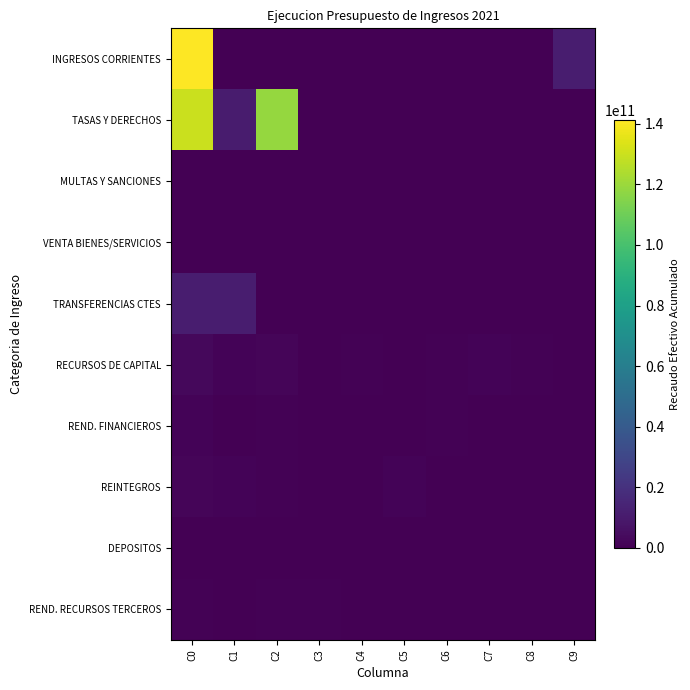

Reading left to right, list all the values displayed in this chart.

INGRESOS CORRIENTES: C0=141103285183.4	C1=0.0	C2=0.0	C3=0.0	C4=0.0	C5=0.0	C6=0.0	C7=0.0	C8=0.0	C9=11077437385.6
TASAS Y DERECHOS: C0=129651714762.8	C1=10827028567.7	C2=118824686195.1	C3=0.0	C4=0.0	C5=0.0	C6=0.0	C7=0.0	C8=0.0	C9=0.0
MULTAS Y SANCIONES: C0=27273324.0	C1=27273324.0	C2=0.0	C3=0.0	C4=0.0	C5=0.0	C6=0.0	C7=0.0	C8=0.0	C9=0.0
VENTA BIENES/SERVICIOS: C0=346859711.0	C1=0.0	C2=346859711.0	C3=0.0	C4=0.0	C5=346859711.0	C6=0.0	C7=0.0	C8=0.0	C9=0.0
TRANSFERENCIAS CTES: C0=11077437385.6	C1=11059881344.0	C2=17556041.6	C3=0.0	C4=0.0	C5=0.0	C6=0.0	C7=0.0	C8=0.0	C9=0.0
RECURSOS DE CAPITAL: C0=3192741715.3	C1=1171665159.5	C2=2021076555.7	C3=98855601.3	C4=1072809558.2	C5=24192108.0	C6=1048617450.2	C7=1394558062.0	C8=626518493.7	C9=0.0
REND. FINANCIEROS: C0=1171665159.5	C1=98855601.3	C2=1072809558.2	C3=25256534.5	C4=73599066.8	C5=24192108.0	C6=992909518.8	C7=0.0	C8=0.0	C9=0.0
REINTEGROS: C0=2021076555.7	C1=1394558062.0	C2=626518493.7	C3=13765571.0	C4=792491.0	C5=1380000000.0	C6=0.0	C7=0.0	C8=0.0	C9=0.0
DEPOSITOS: C0=98855601.3	C1=25256534.5	C2=73599066.8	C3=0.0	C4=0.0	C5=0.0	C6=0.0	C7=0.0	C8=0.0	C9=0.0
REND. RECURSOS TERCEROS: C0=1072809558.2	C1=24192108.0	C2=1048617450.2	C3=992909518.8	C4=0.0	C5=0.0	C6=0.0	C7=0.0	C8=0.0	C9=0.0